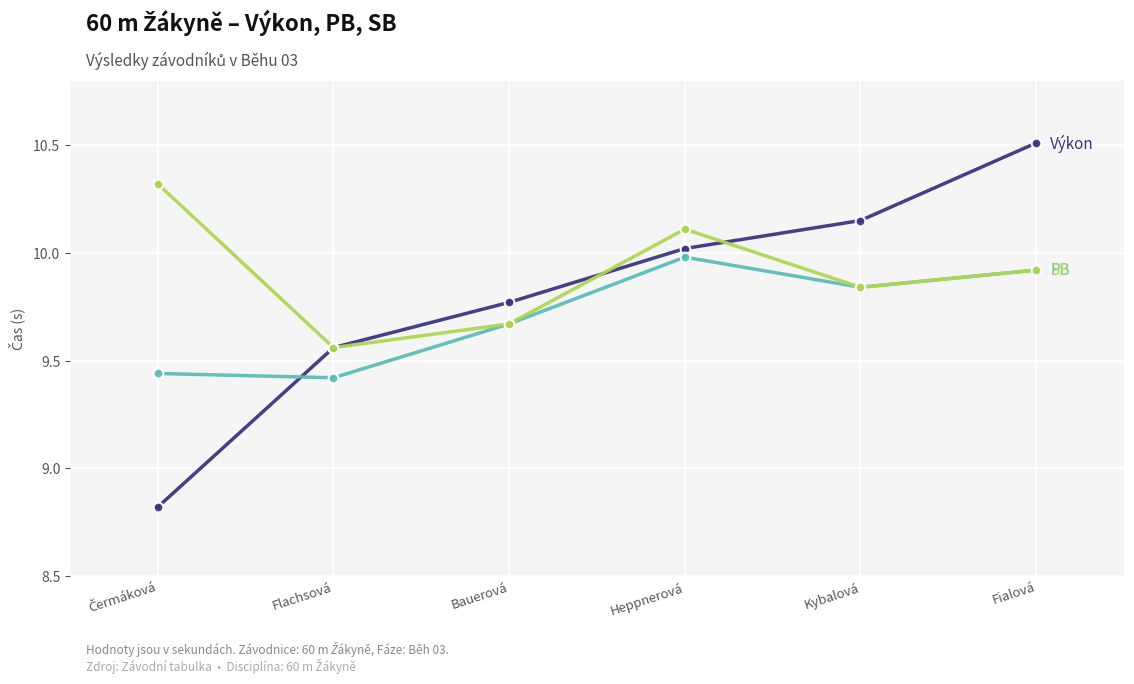

What is the label of the 4th point from the left?

Heppnerová